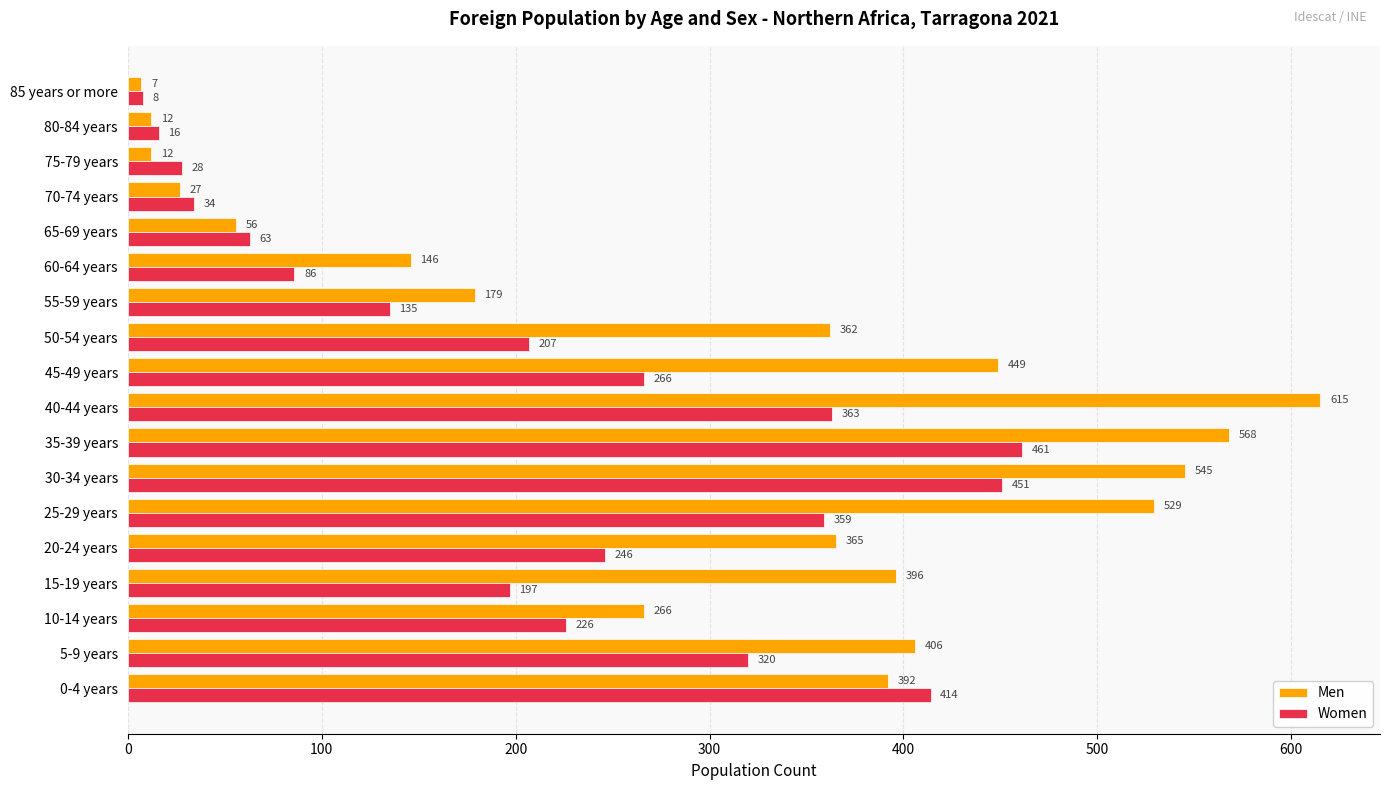

What is the difference between the maximum and minimum values in the Women series?

453